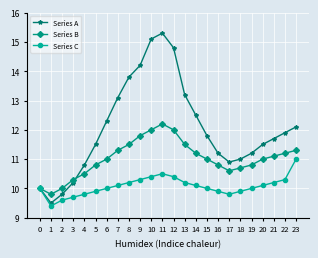

Which series changed the most between 1 and 14?

Series A